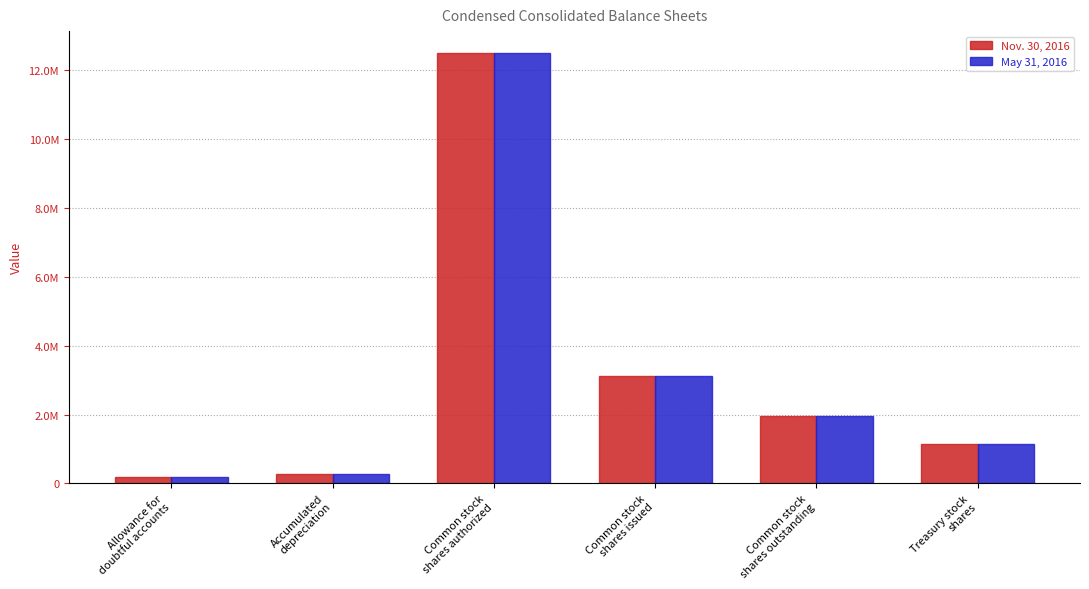

What is the sum of the May 31, 2016 values at Common stock
shares outstanding and Accumulated
depreciation?

2224138